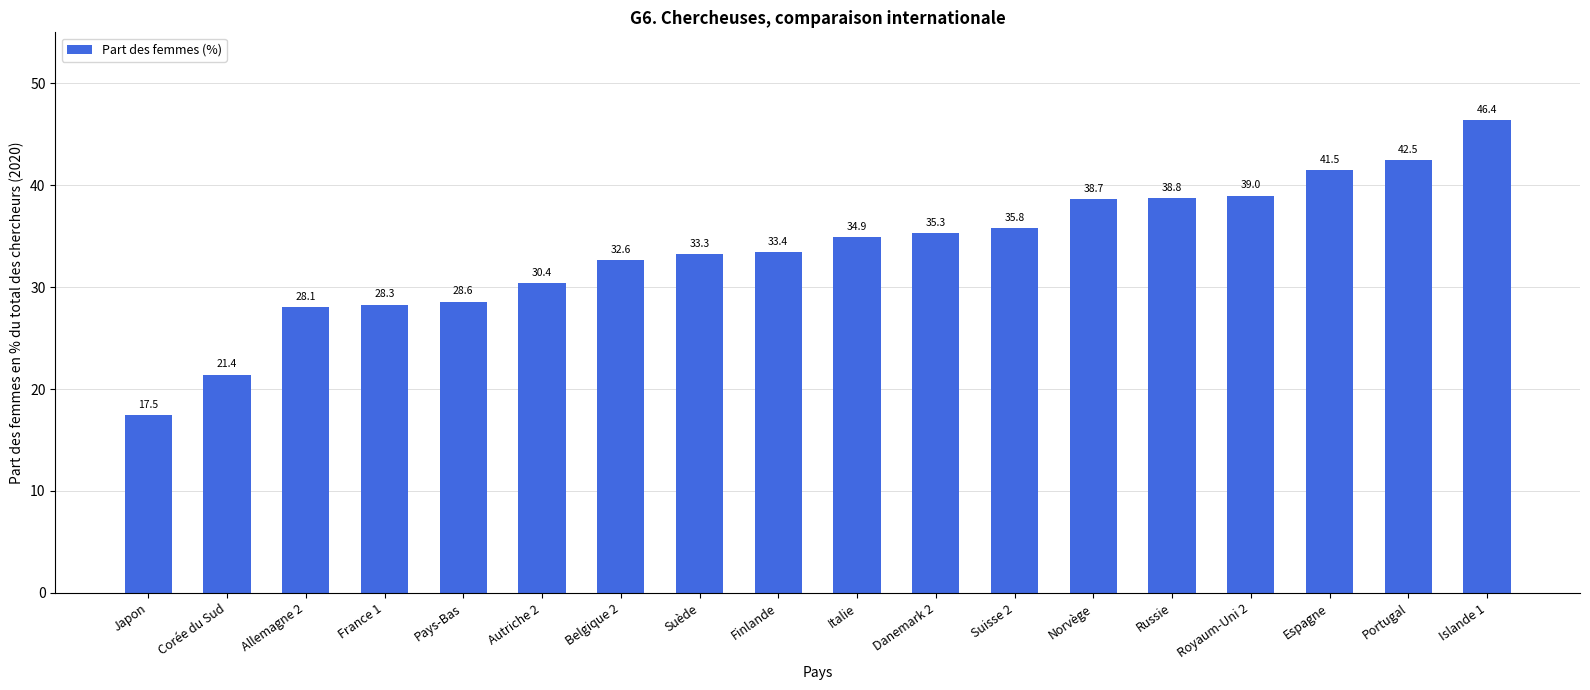

Rank the categories by value from lowest to highest.

Japon, Corée du Sud, Allemagne 2, France 1, Pays-Bas, Autriche 2, Belgique 2, Suède, Finlande, Italie, Danemark 2, Suisse 2, Norvège, Russie, Royaum-Uni 2, Espagne, Portugal, Islande 1